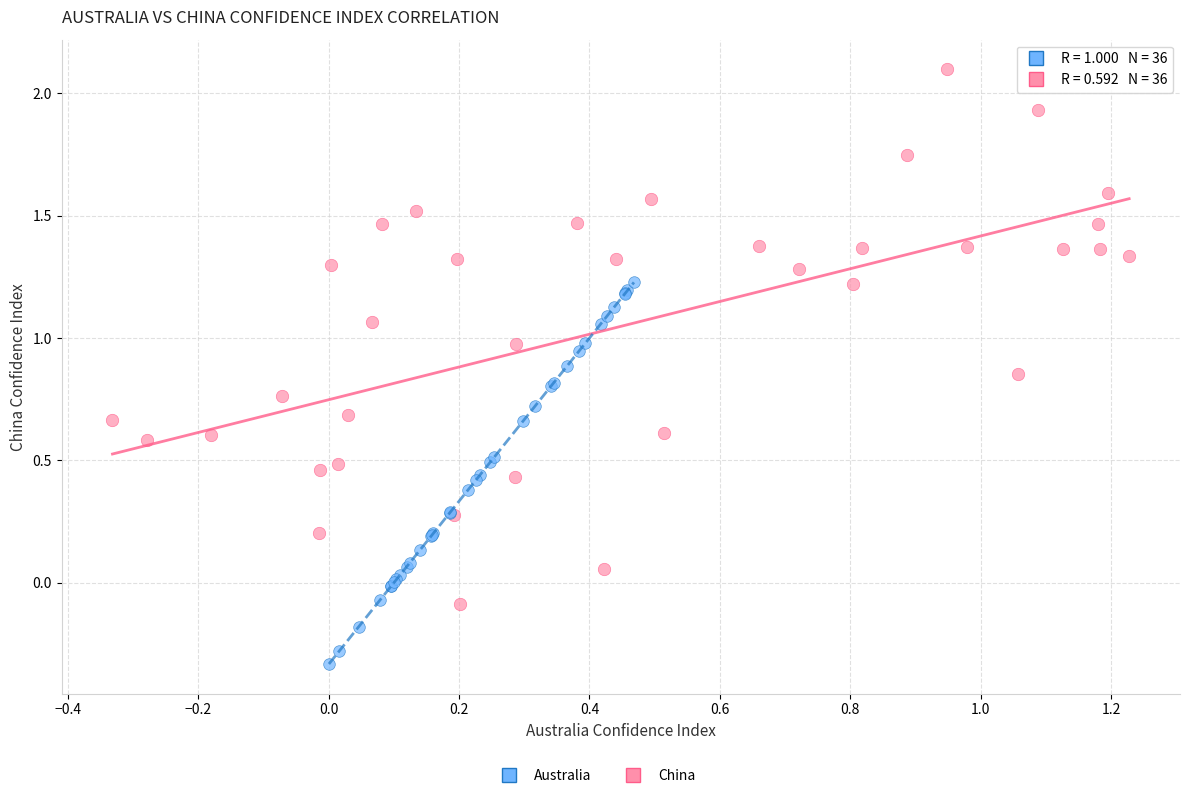

Which series contains the highest Y value?

China